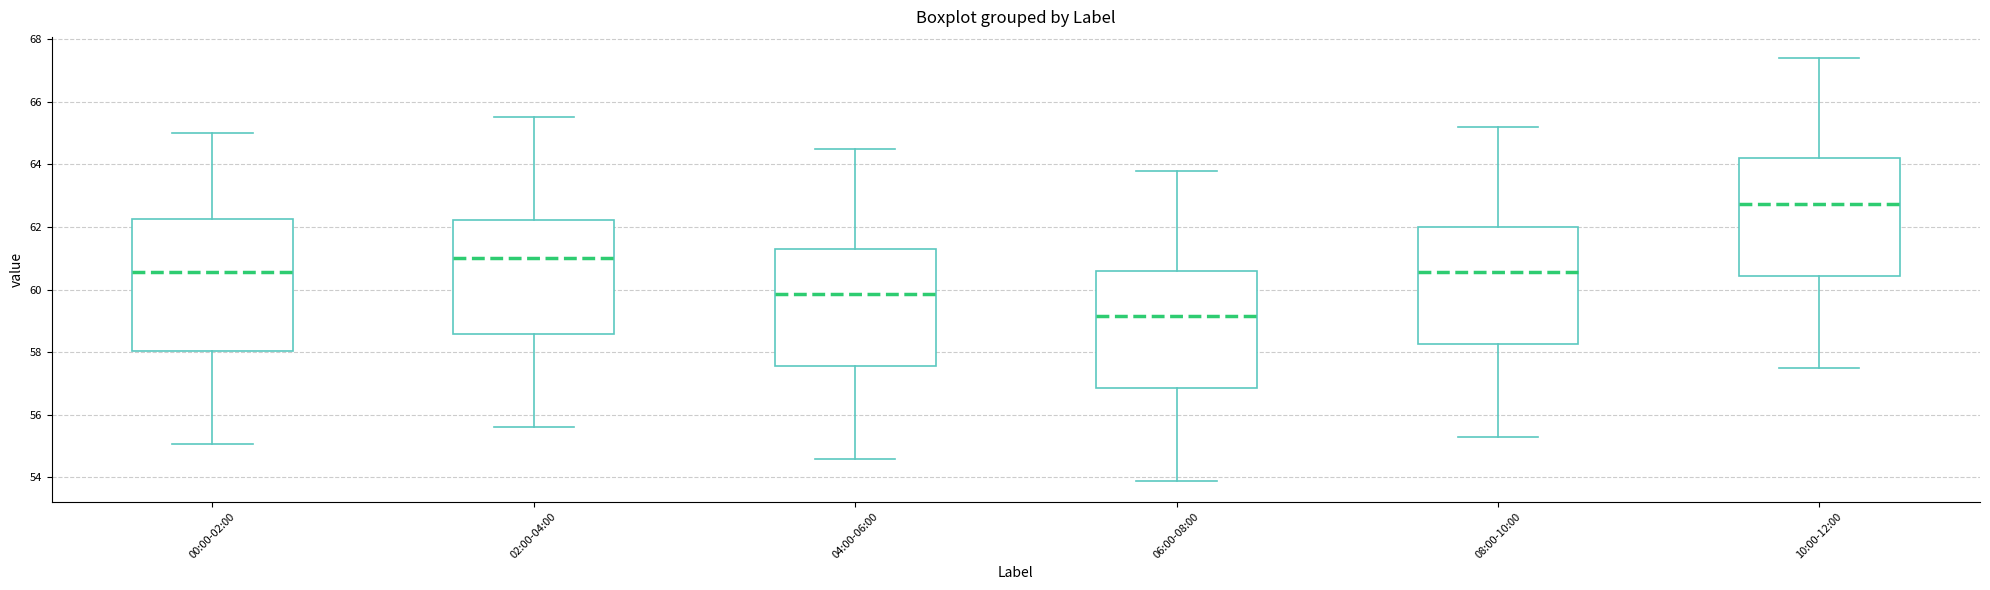

Reading left to right, read every box against the y-axis: the position of its median line, the range the box covers, and the ends of its whiskers. The values are not printed on the chart, so give them approximately, as read against the axis.

00:00-02:00: median 60.6, box 58.0 to 62.2, whiskers 55.0 to 65.0
02:00-04:00: median 61.0, box 58.6 to 62.2, whiskers 55.6 to 65.6
04:00-06:00: median 59.8, box 57.6 to 61.4, whiskers 54.6 to 64.6
06:00-08:00: median 59.2, box 56.8 to 60.6, whiskers 54.0 to 63.8
08:00-10:00: median 60.6, box 58.2 to 62.0, whiskers 55.4 to 65.2
10:00-12:00: median 62.8, box 60.4 to 64.2, whiskers 57.6 to 67.4